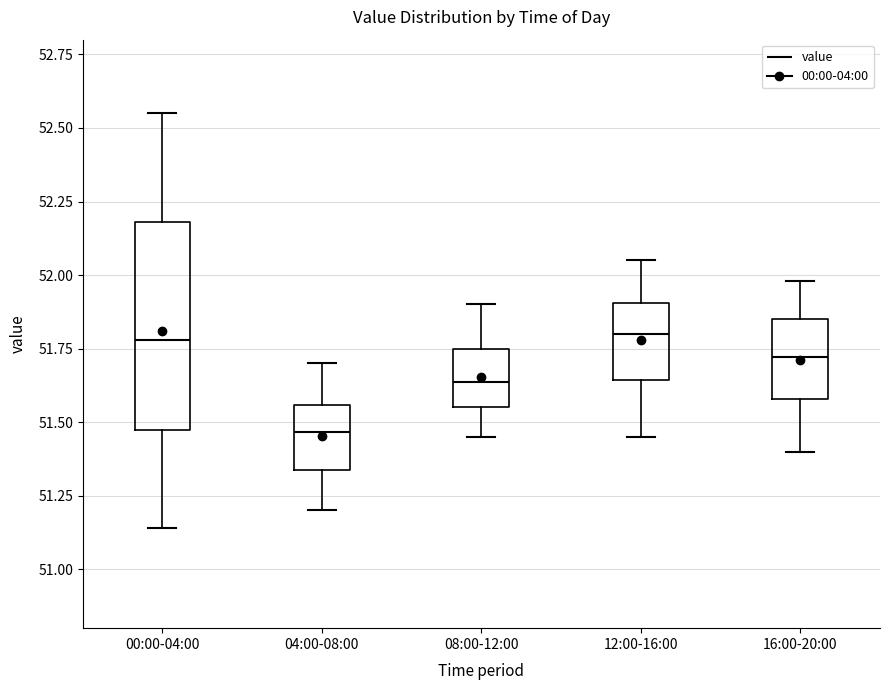

Reading left to right, read every box against the y-axis: the position of its median line, the range the box covers, and the ends of its whiskers. The values are not printed on the chart, so give them approximately, as read against the axis.

00:00-04:00: median 51.80, box 51.45 to 52.20, whiskers 51.15 to 52.55
04:00-08:00: median 51.45, box 51.35 to 51.55, whiskers 51.20 to 51.70
08:00-12:00: median 51.65, box 51.55 to 51.75, whiskers 51.45 to 51.90
12:00-16:00: median 51.80, box 51.65 to 51.90, whiskers 51.45 to 52.05
16:00-20:00: median 51.70, box 51.60 to 51.85, whiskers 51.40 to 52.00